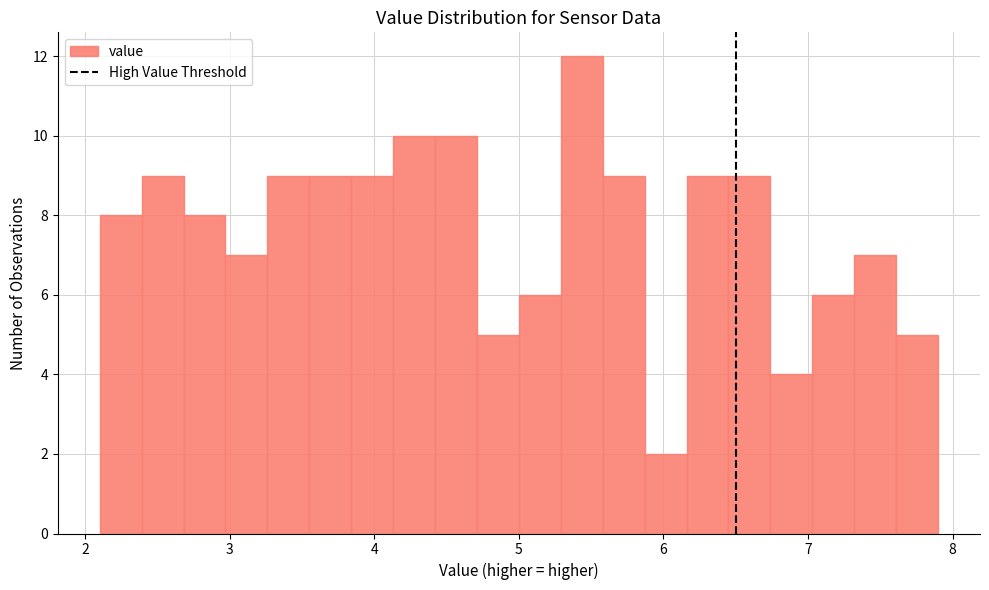

Around what value on the x-axis is the tallest bar? Give the approximate position of its centre, as read against the axis.

5.4